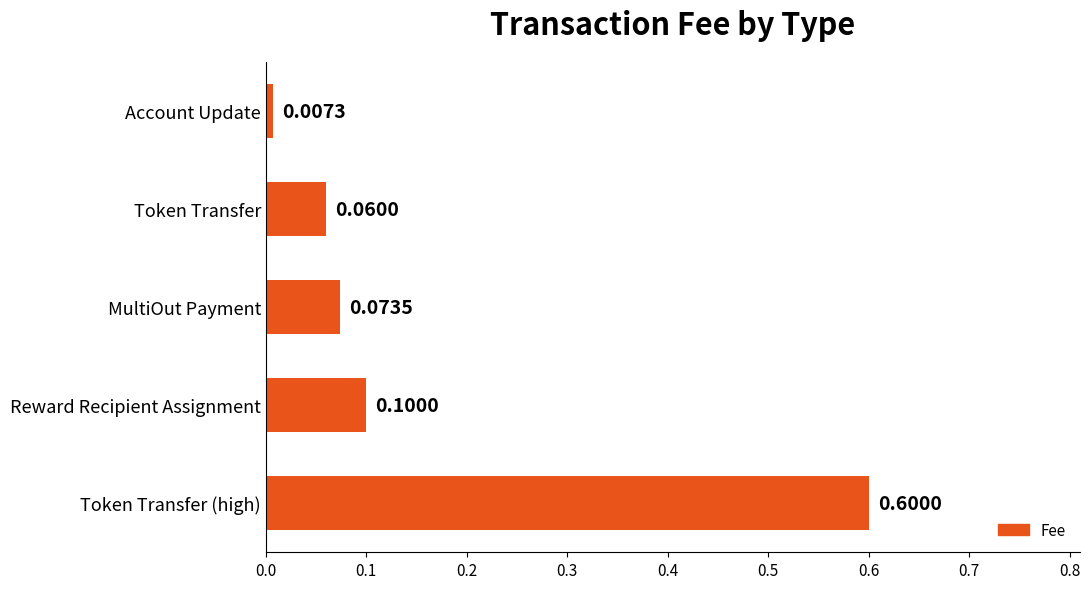

At which label is the value closest to 0?

Account Update